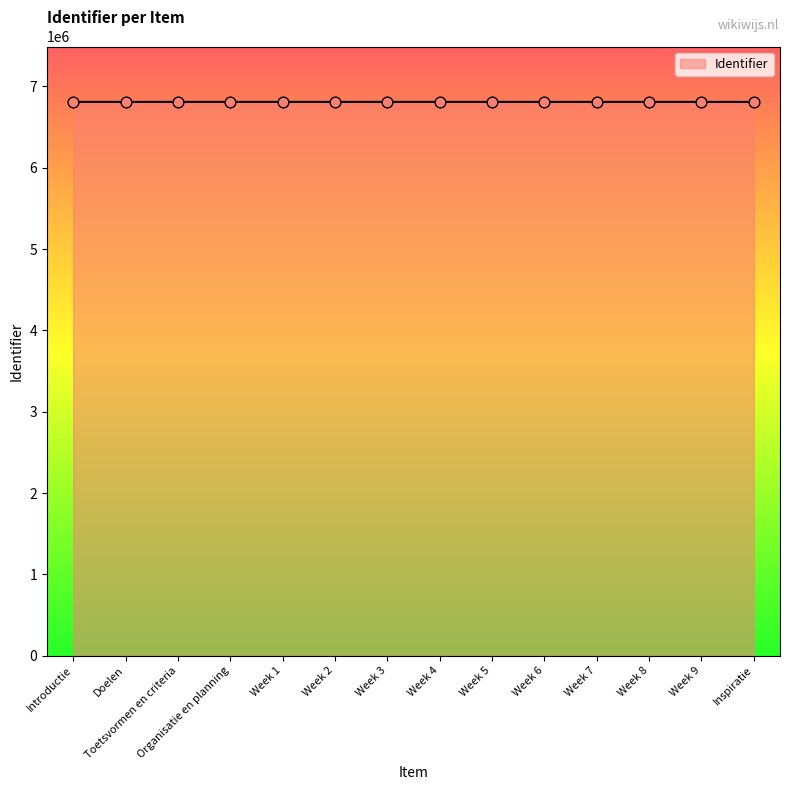

What is the ratio of the value at Week 3 to the value at Week 6?

1.0